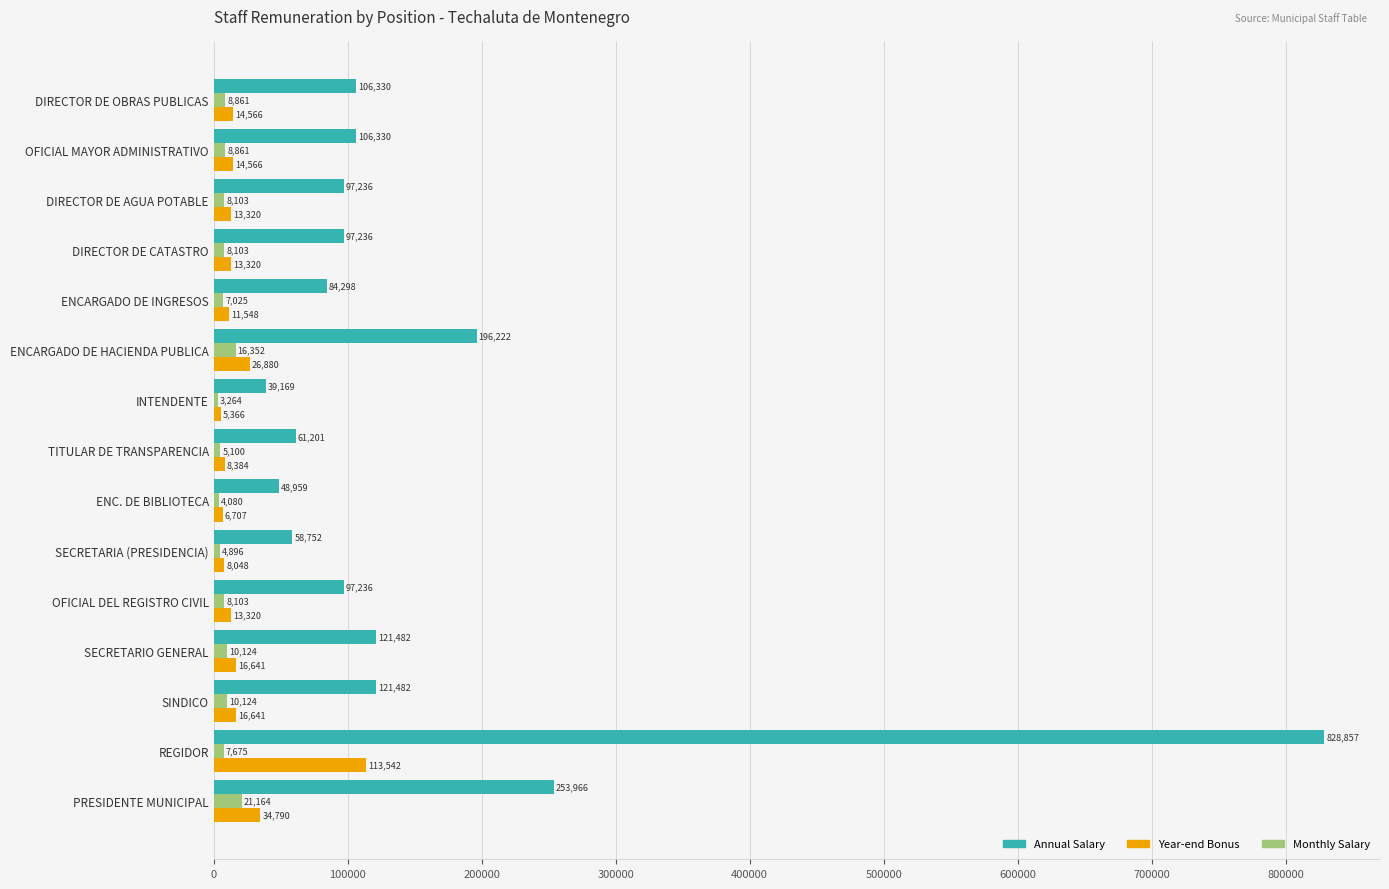

Which series has the largest range (max minus min)?

Annual Salary